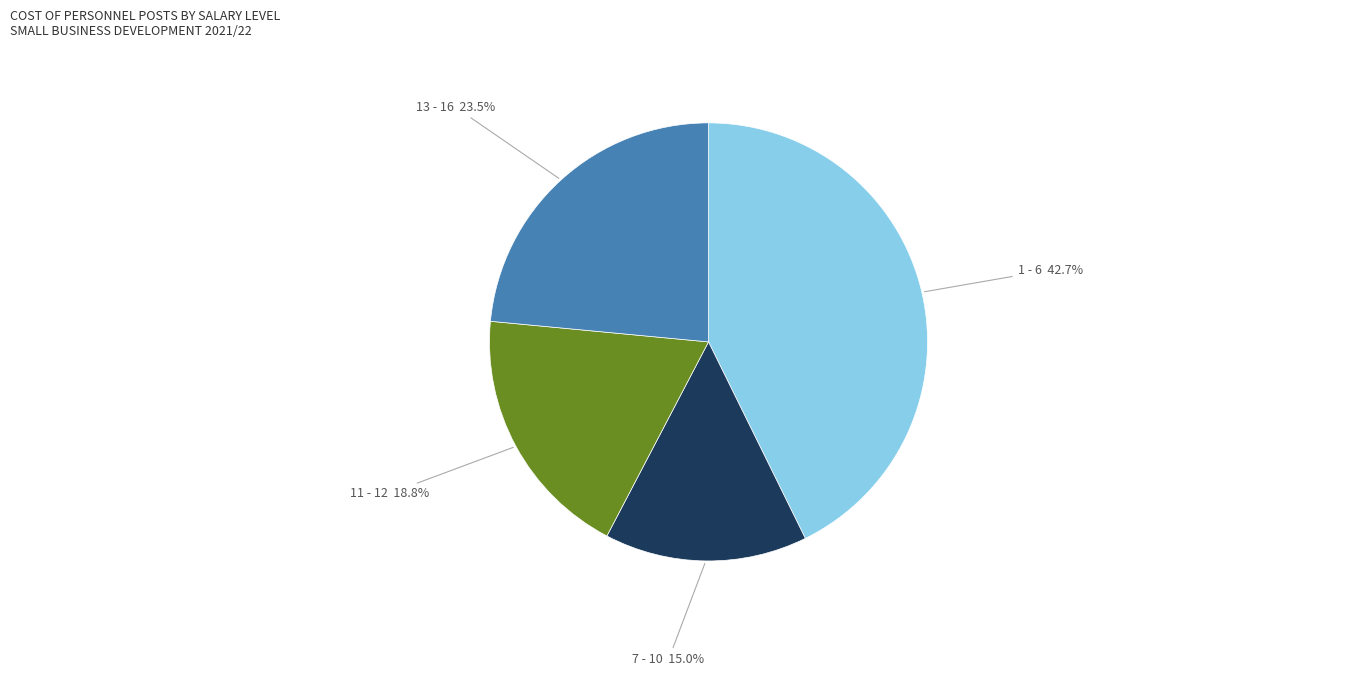

How much of the chart is everything except 7 - 10 15.0%?

85.0%